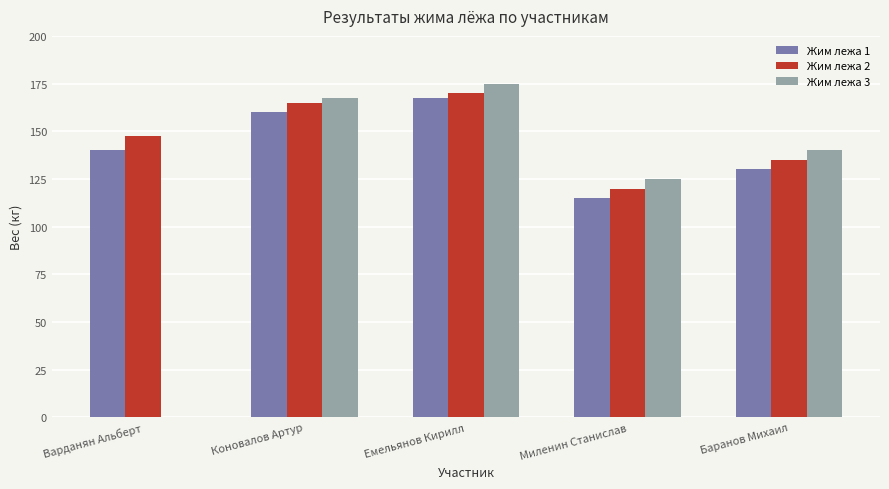

What is the greatest value displayed?

175.0